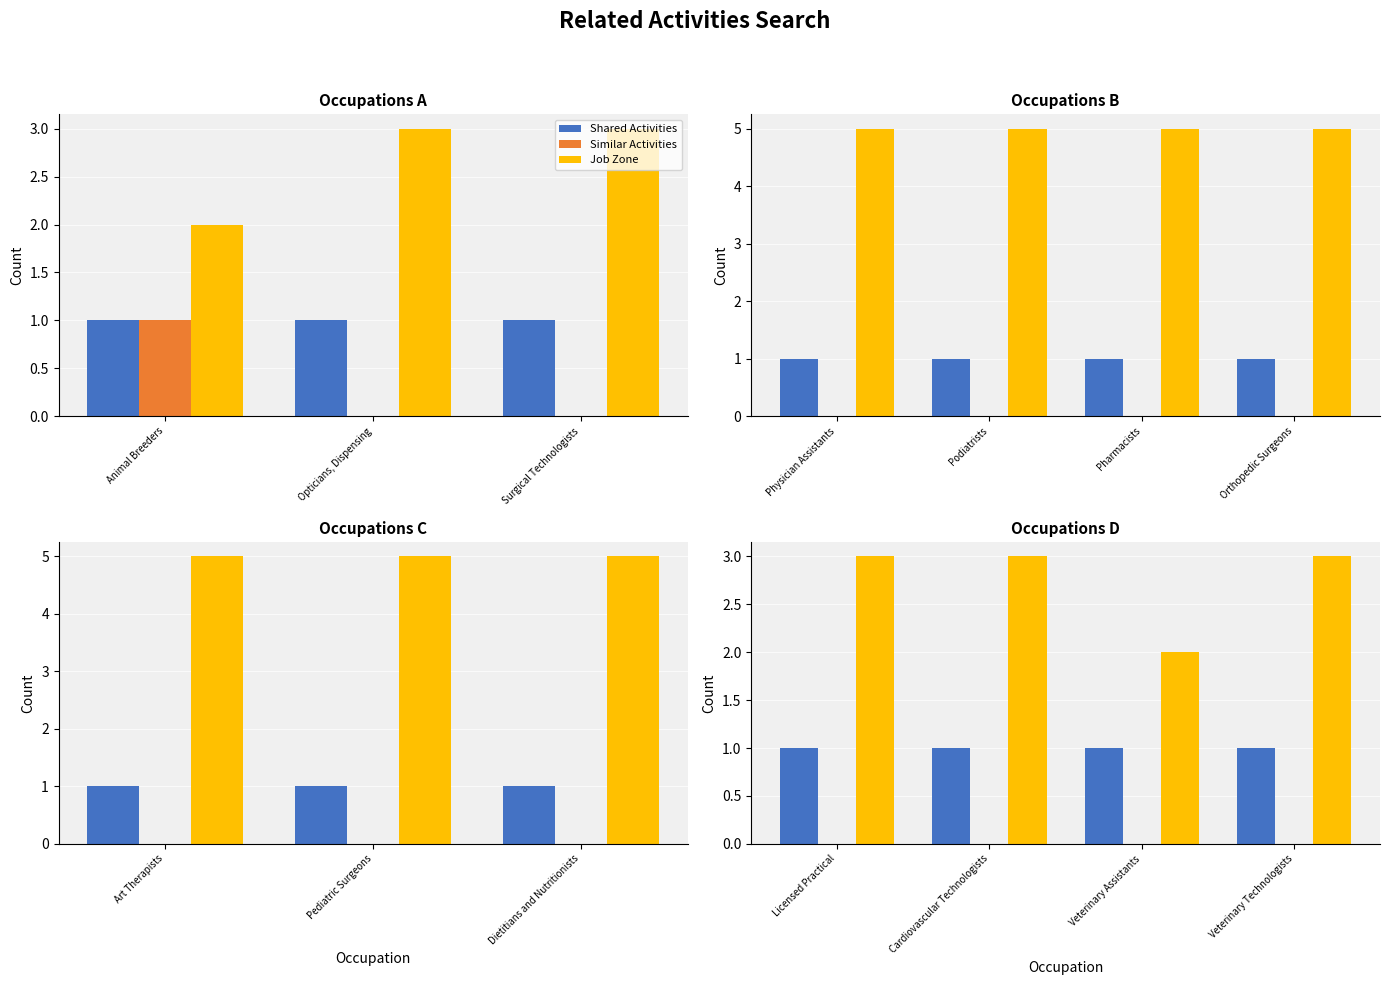

List the series in order of their overall mean, lowest first.

Similar Activities, Shared Activities, Job Zone